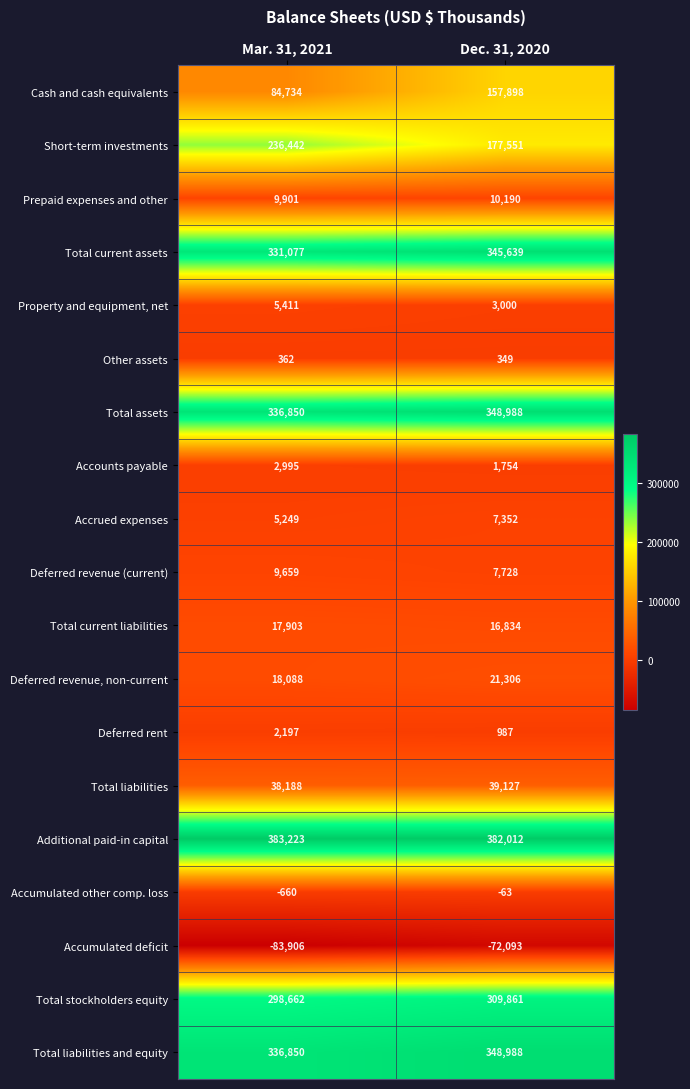

Between Mar. 31, 2021 and Dec. 31, 2020, which series saw the biggest shift?

Cash and cash equivalents